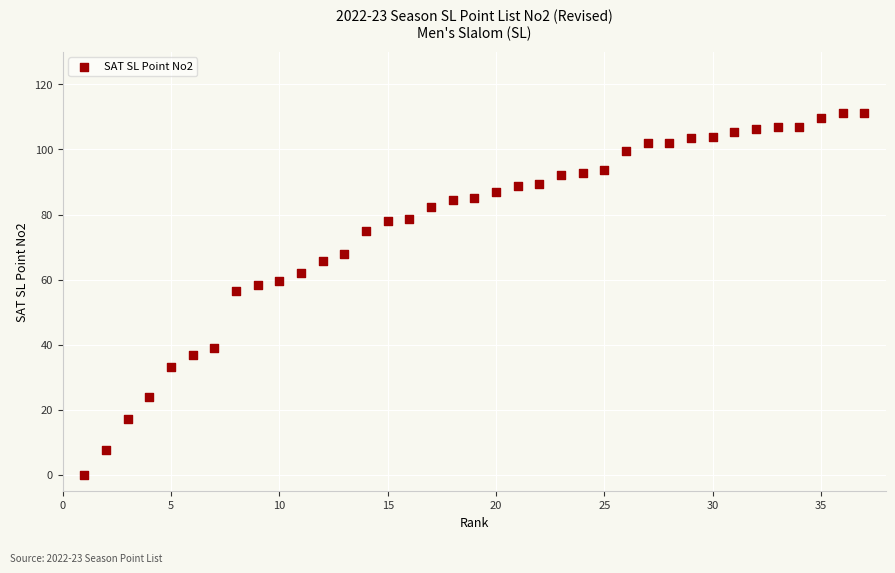

What is the range of Y values (max minus min)?

111.3